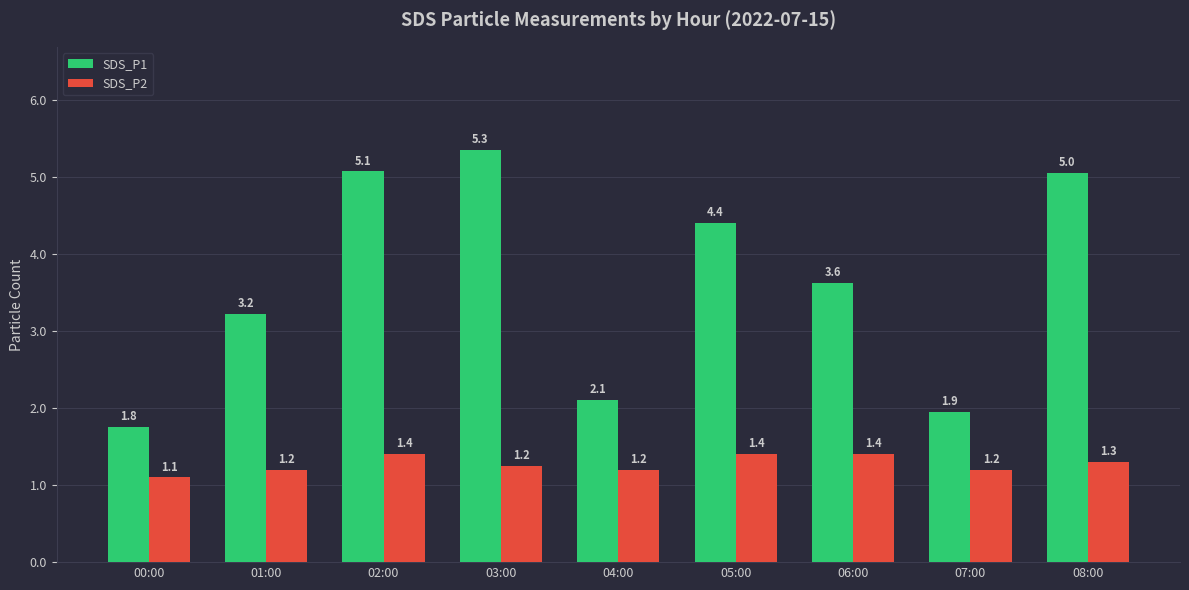

How many data points in SDS_P1 are less than 3?

3